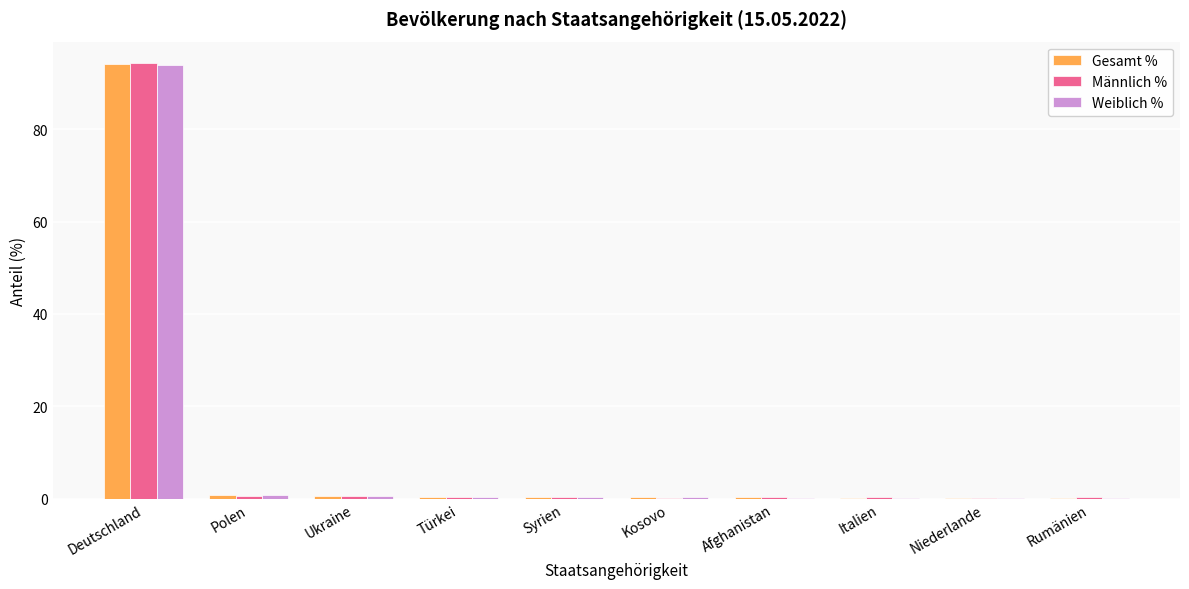

True or false: Männlich % has a value of 136.9 at Deutschland.

False